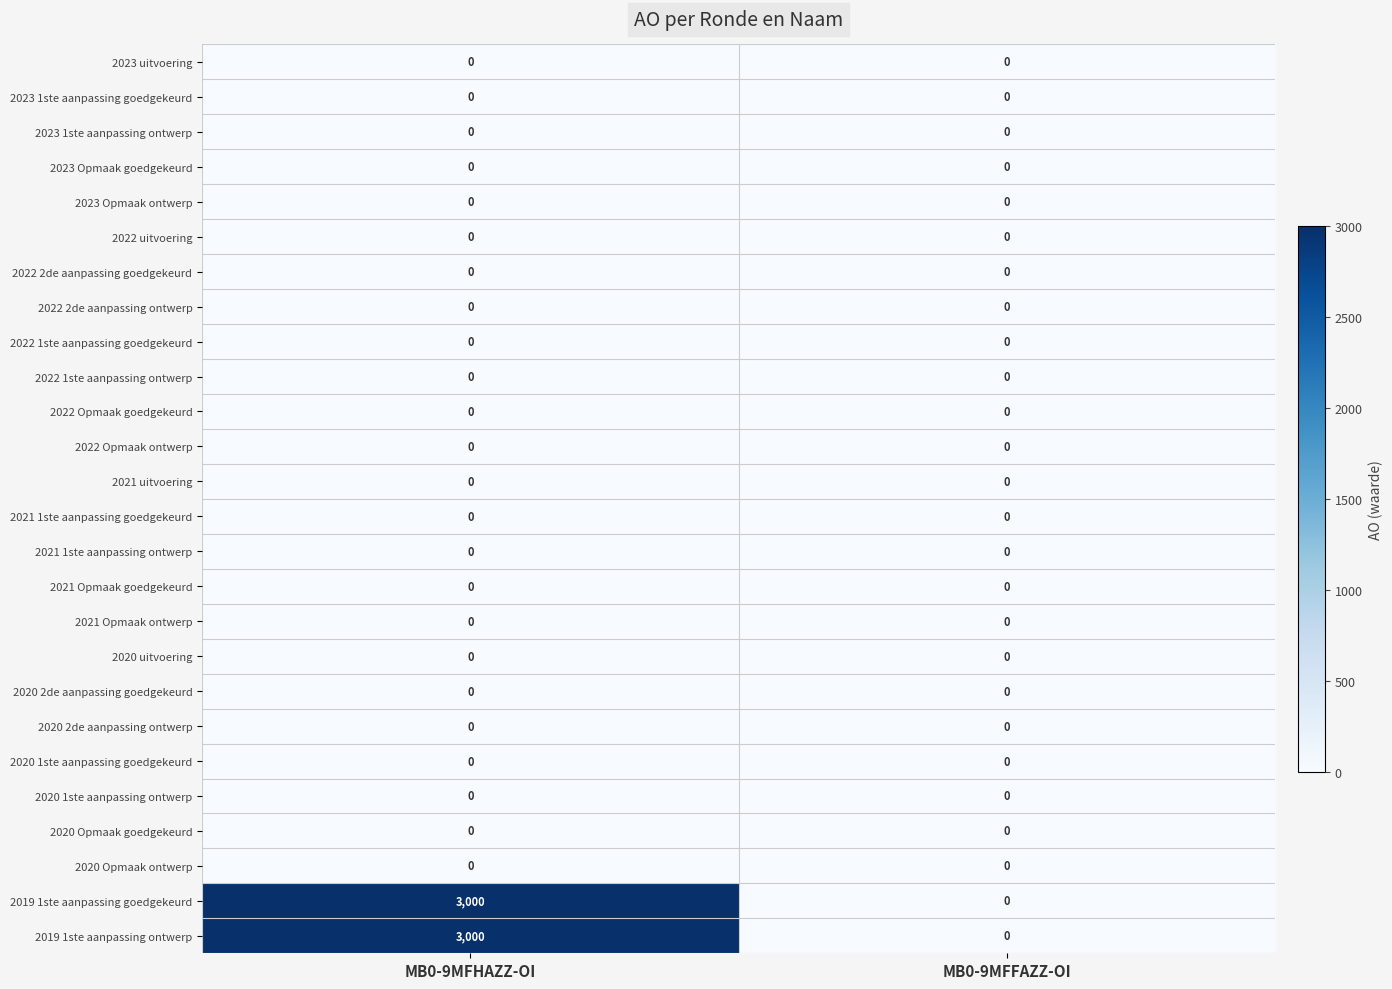

True or false: 2023 1ste aanpassing ontwerp has a value of 0 at MB0-9MFFAZZ-OI.

True